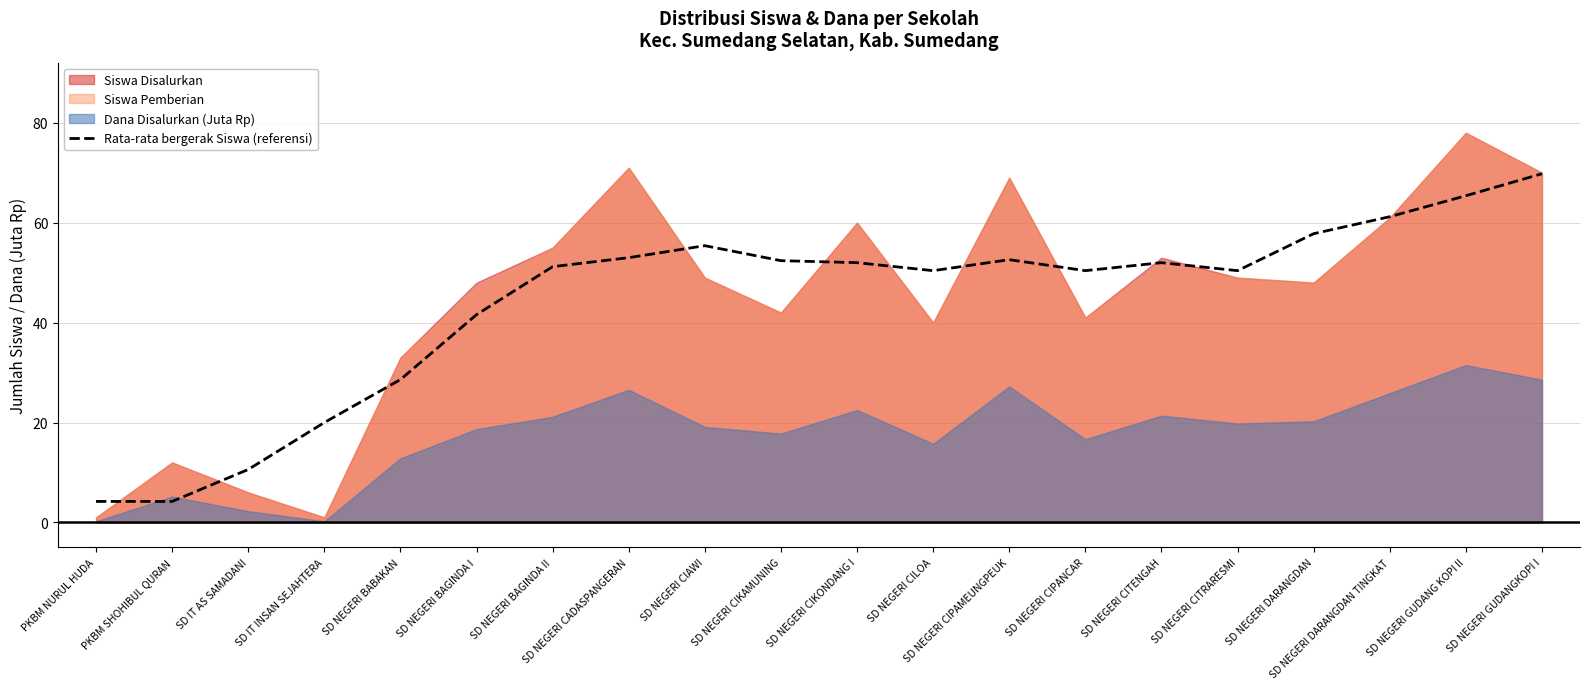

Does the chart have visible grid lines?

Yes